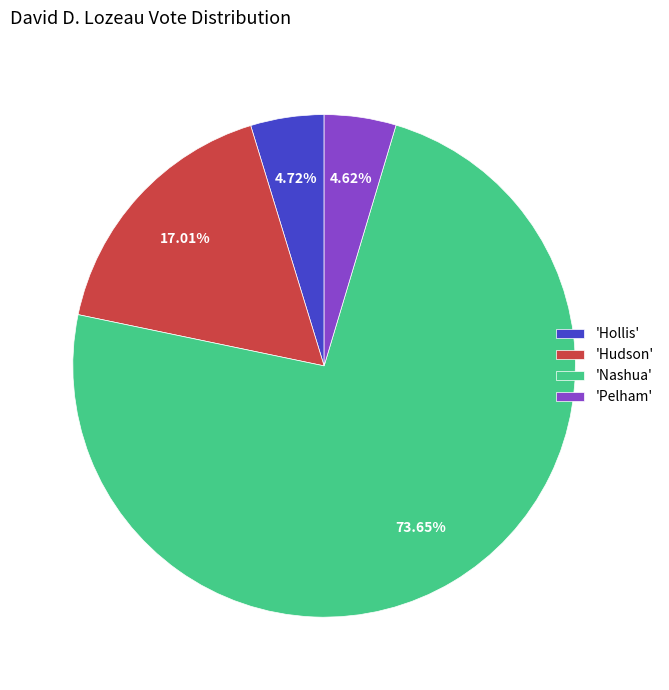

What is the ratio of the value at 'Hollis' to the value at 'Pelham'?

1.0